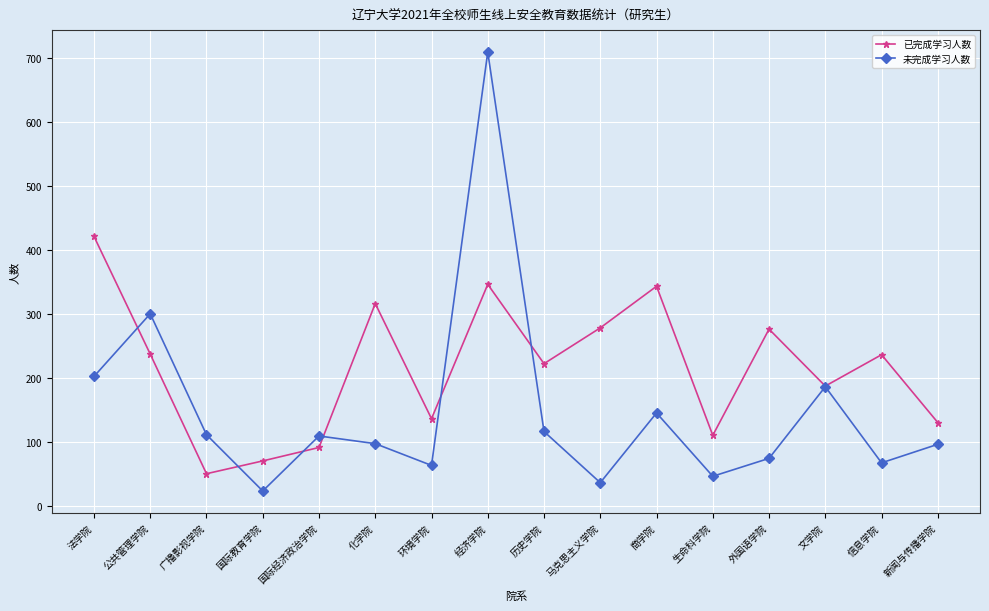

At 环境学院, list the series in order from smallest to largest.

未完成学习人数, 已完成学习人数